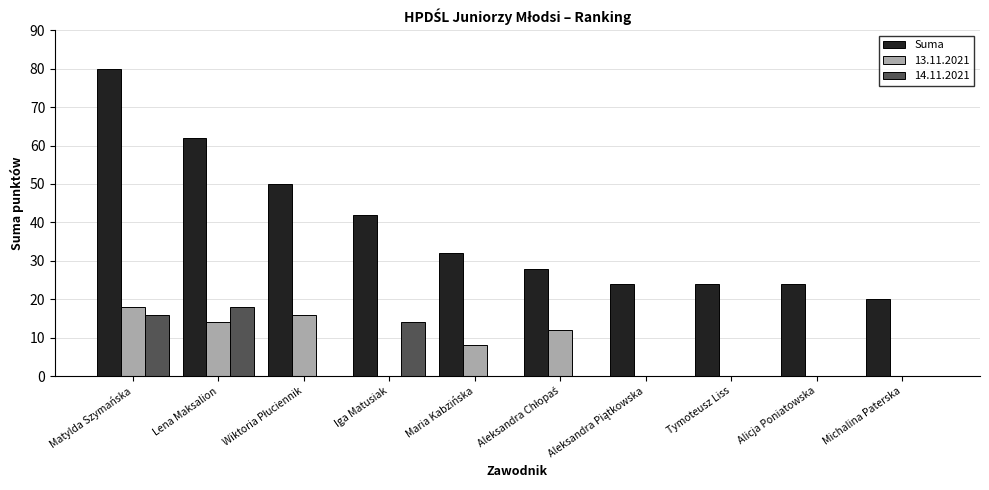

Between Matylda Szymańska and Alicja Poniatowska, which series saw the biggest shift?

Suma